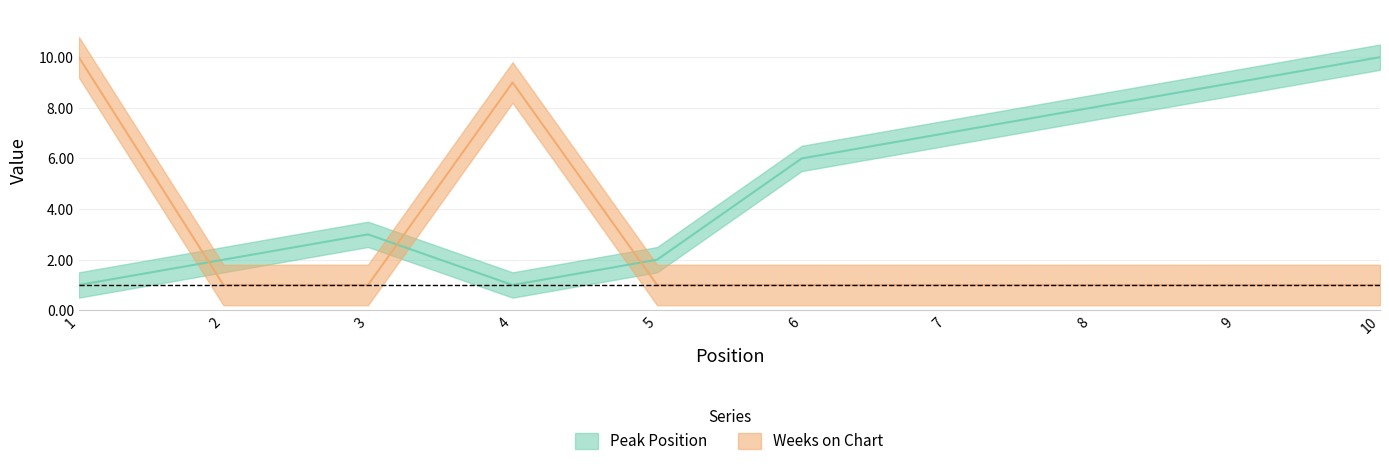

What are all the series names shown in the legend?

Peak Position, Weeks on Chart